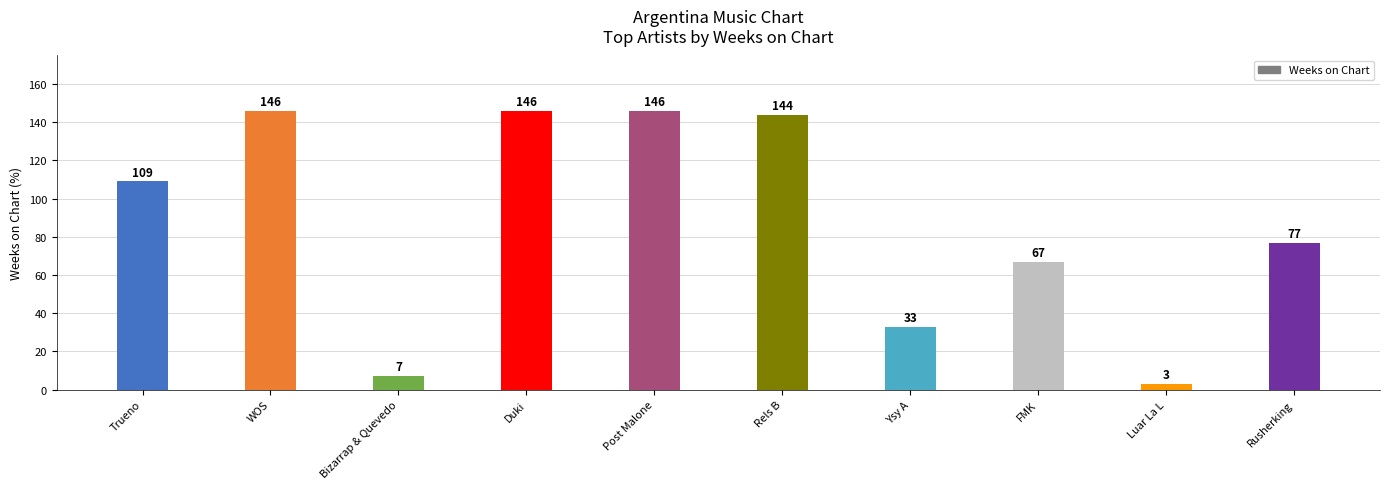

What is the change in value from Trueno to Ysy A?

-76